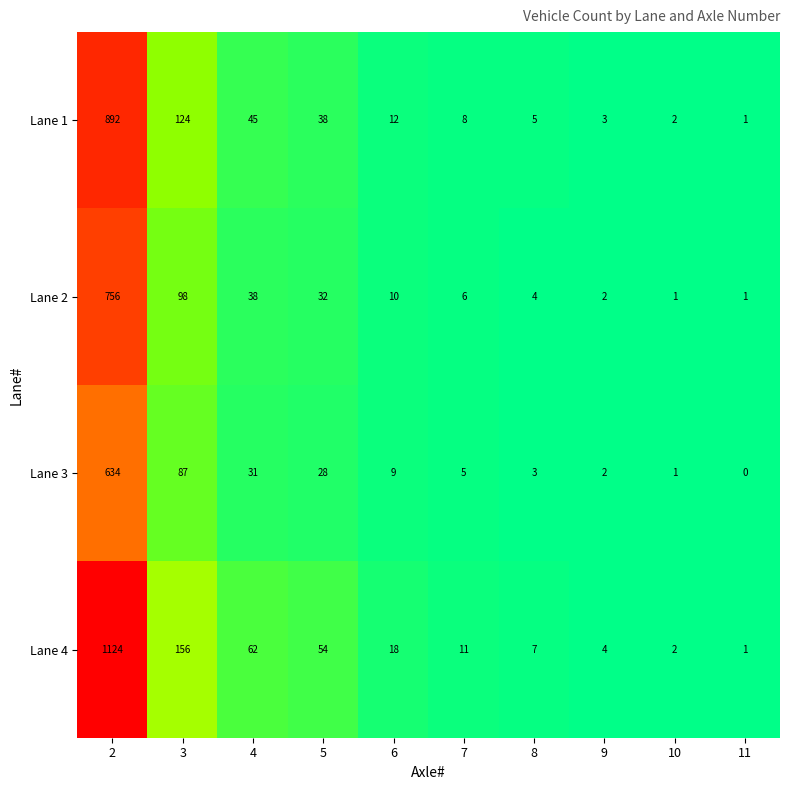

Which label corresponds to the largest value in the chart?

2